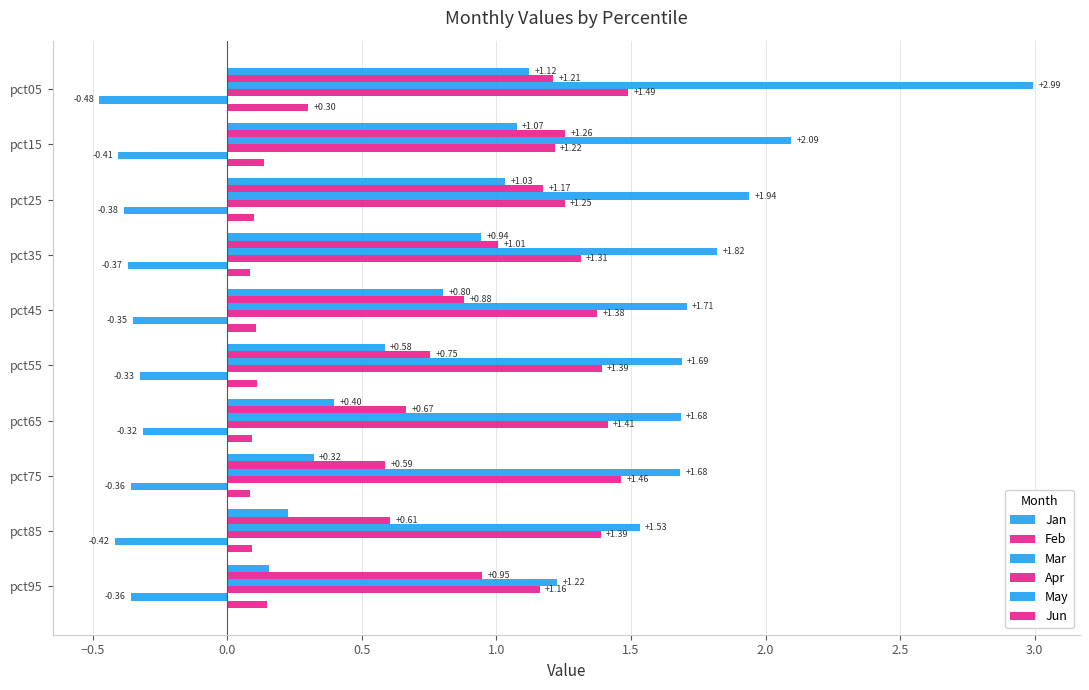

Count the number of categories in the chart.

10